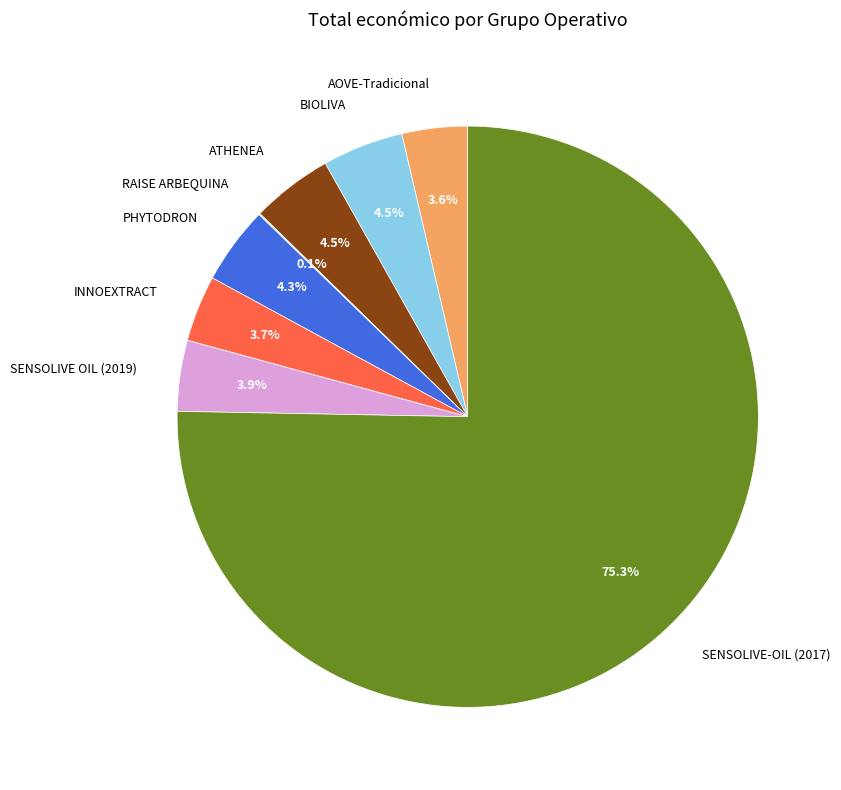

Is there any slice that represents more than half of the pie?

Yes